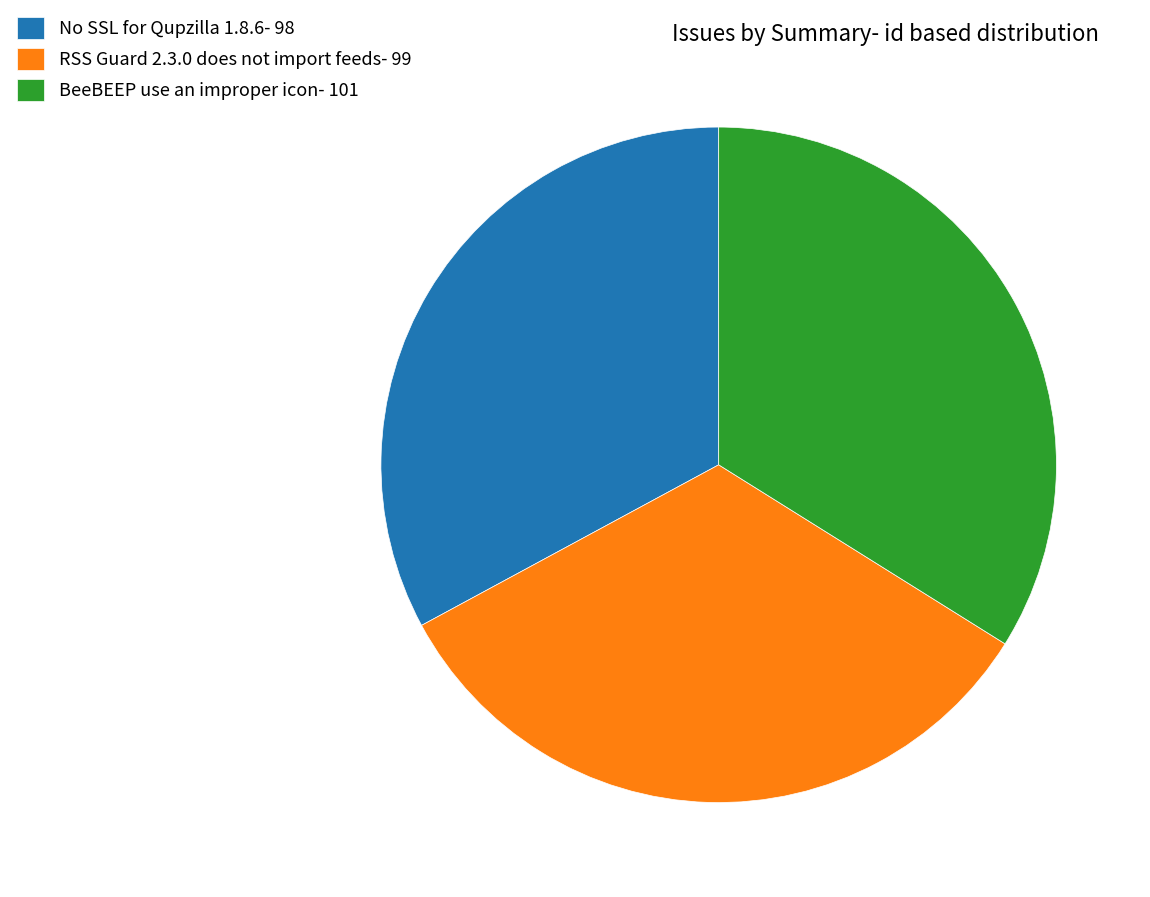

Is it true that BeeBEEP use an improper icon- 101 is 43% of the pie?

False